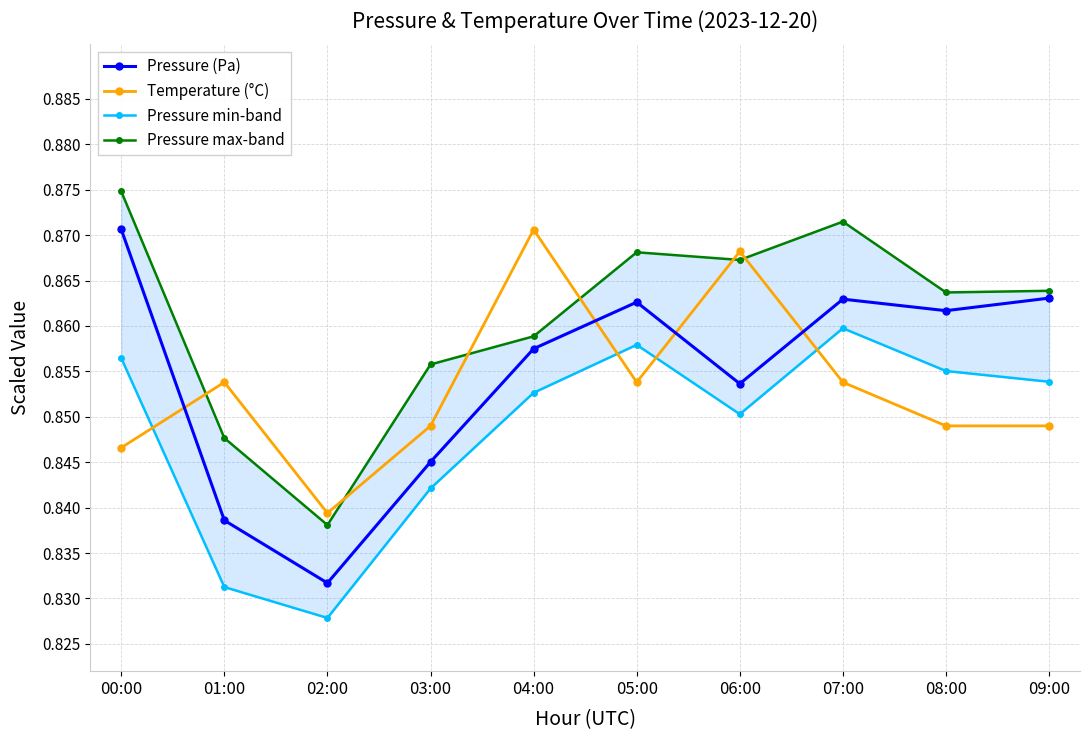

Reading left to right, what are all the values shown in this chart?

Pressure (Pa): 0.9	0.8	0.8	0.8	0.9	0.9	0.9	0.9	0.9	0.9
Temperature (°C): 0.8	0.9	0.8	0.8	0.9	0.9	0.9	0.9	0.8	0.8
Pressure min-band: 0.9	0.8	0.8	0.8	0.9	0.9	0.9	0.9	0.9	0.9
Pressure max-band: 0.9	0.8	0.8	0.9	0.9	0.9	0.9	0.9	0.9	0.9